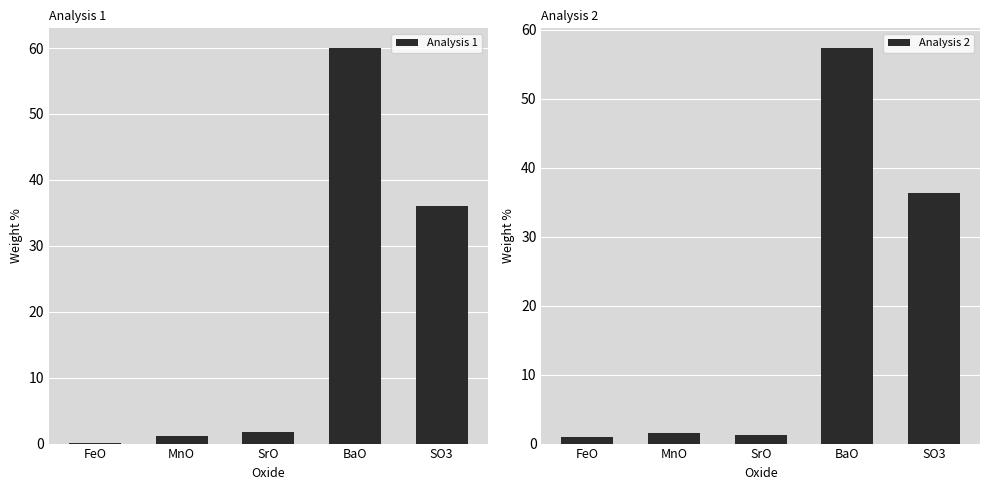

Reading left to right, list all the values displayed in this chart.

Analysis 1: FeO=0.1	MnO=1.1	SrO=1.8	BaO=60.0	SO3=36.0
Analysis 2: FeO=0.9	MnO=1.6	SrO=1.3	BaO=57.3	SO3=36.3